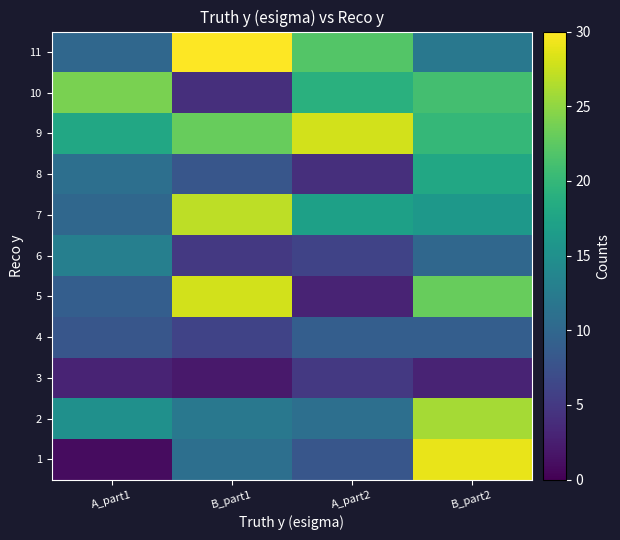

Rank the series at B_part2 from lowest to highest value.

3, 4, 6, 11, 7, 8, 9, 10, 5, 2, 1